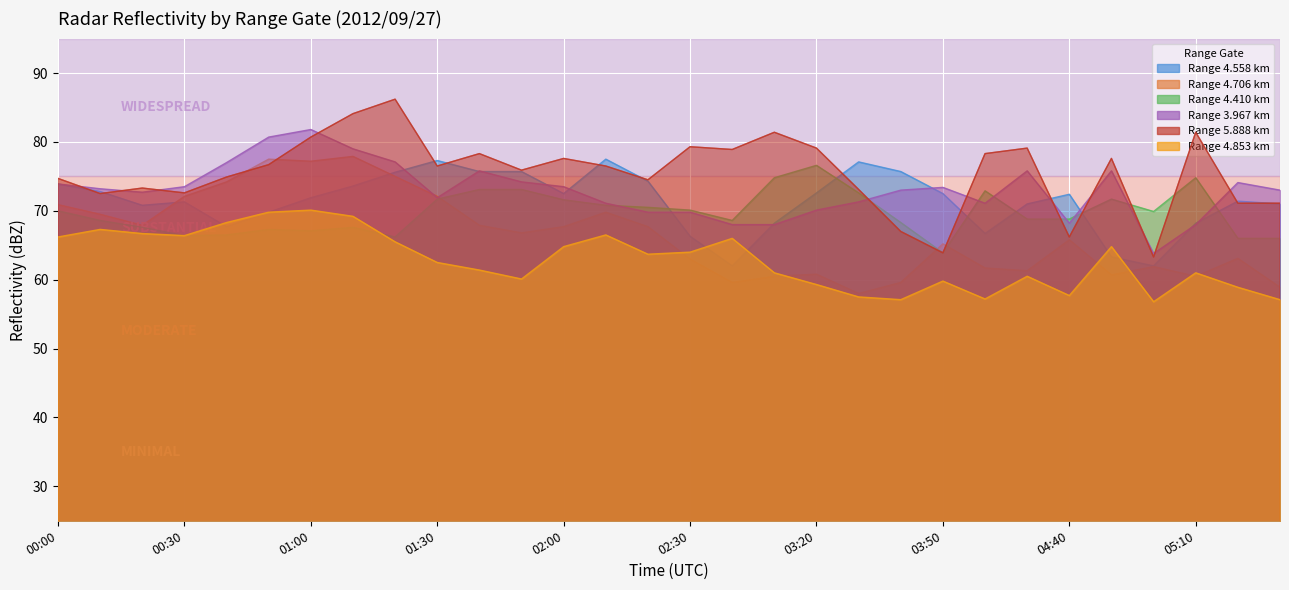

Where is the first local minimum for 5.888?

00:10